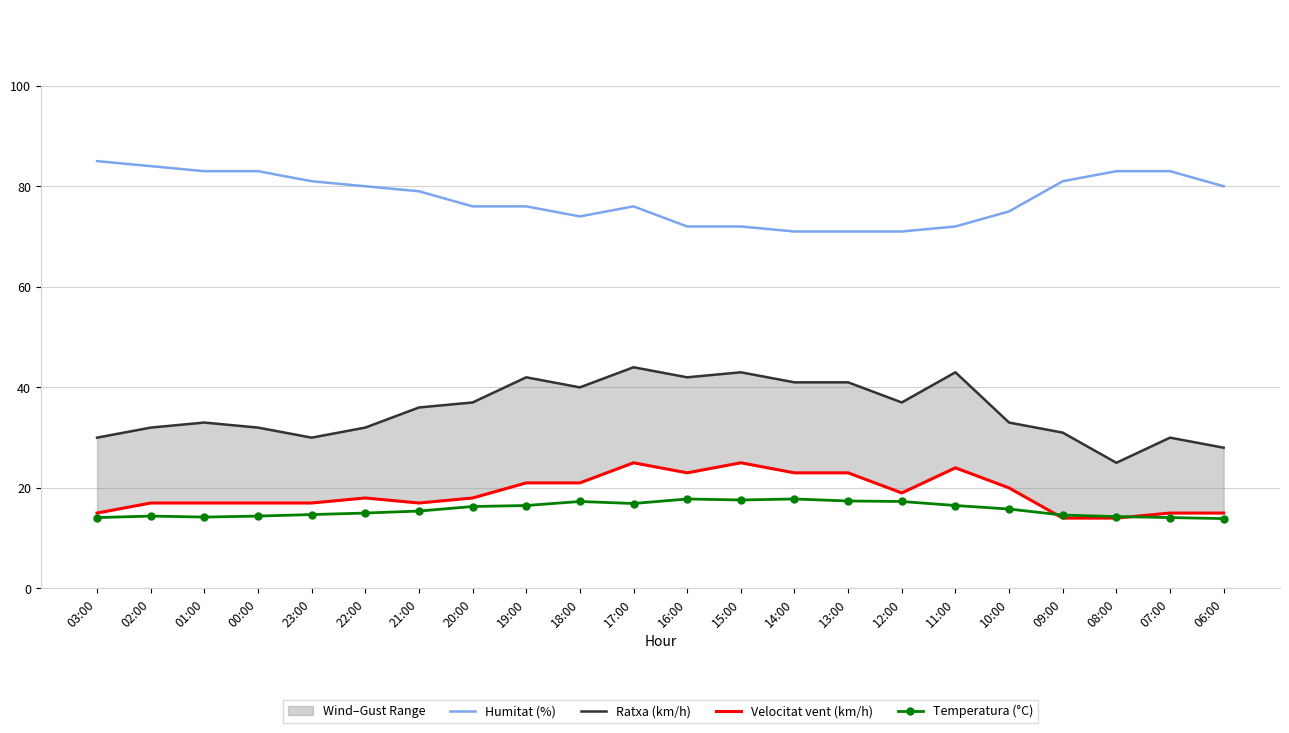

Which label corresponds to the largest value in the chart?

03:00